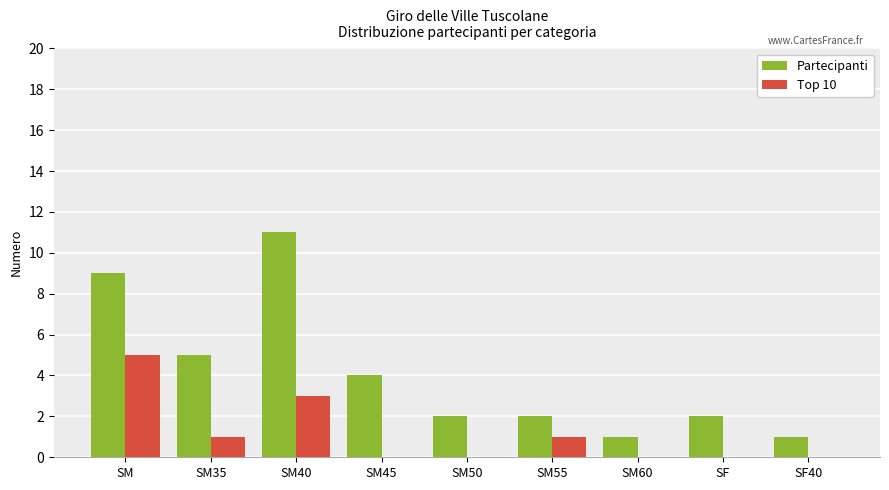

Is it true that Top 10 equals 0 at SF?

True